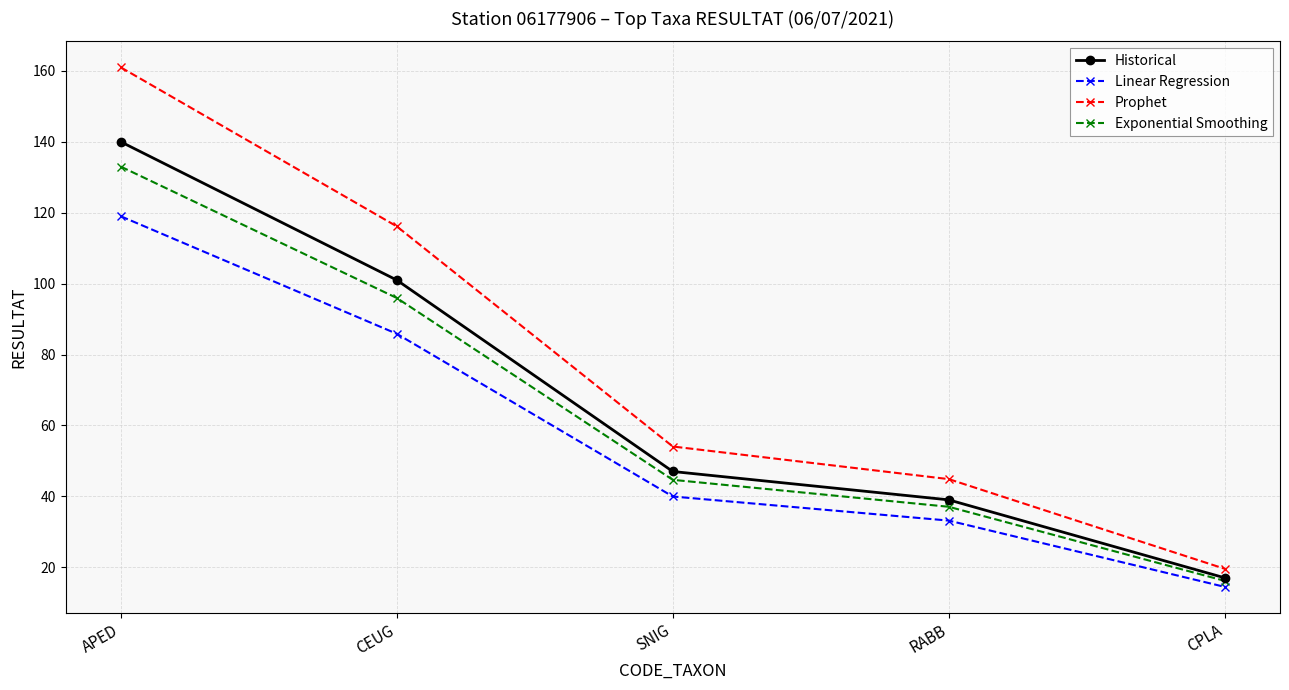

True or false: Linear Regression and Prophet intersect in this chart.

False